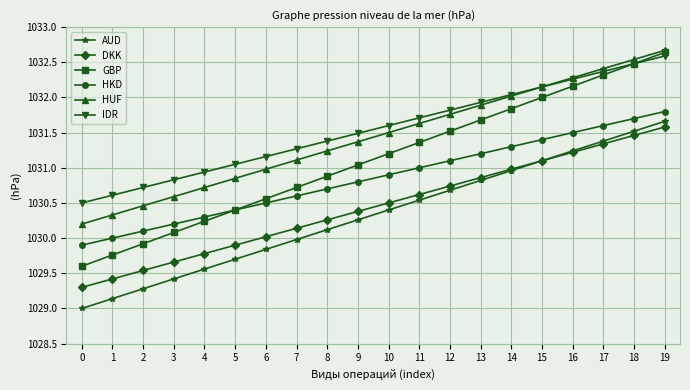

What is the difference between the maximum and minimum values in the HUF series?

2.5